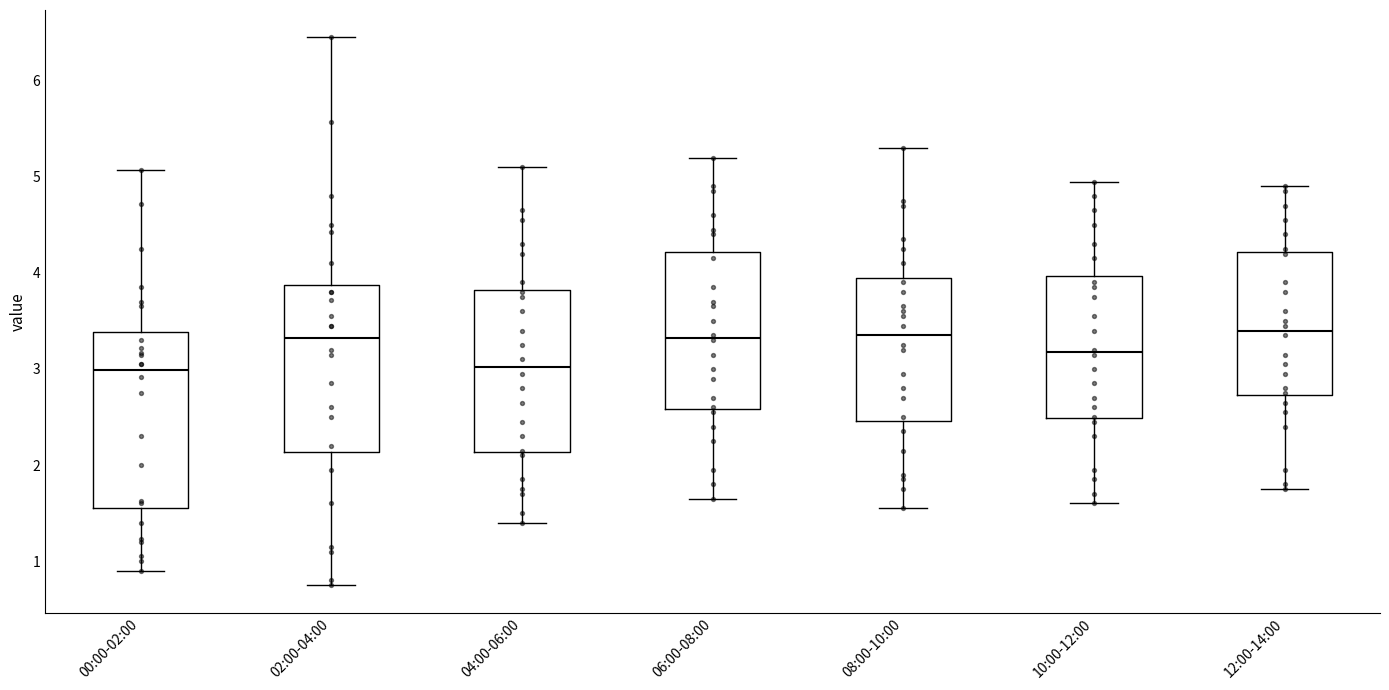

Reading left to right, transcribe this box plot: for each box, give where its median line is, the range the box spans, and where its two whiskers end, as read against the y-axis. The values are not printed on the chart, so give them approximately, as read against the axis.

00:00-02:00: median 3.0, box 1.6 to 3.4, whiskers 0.9 to 5.1
02:00-04:00: median 3.3, box 2.1 to 3.9, whiskers 0.8 to 6.5
04:00-06:00: median 3.0, box 2.1 to 3.8, whiskers 1.4 to 5.1
06:00-08:00: median 3.3, box 2.6 to 4.2, whiskers 1.7 to 5.2
08:00-10:00: median 3.4, box 2.5 to 4.0, whiskers 1.6 to 5.3
10:00-12:00: median 3.2, box 2.5 to 4.0, whiskers 1.6 to 5.0
12:00-14:00: median 3.4, box 2.7 to 4.2, whiskers 1.8 to 4.9